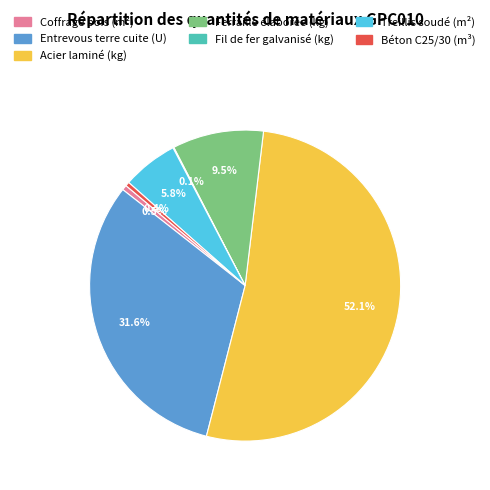

To the nearest percent, what is the combined percentage of Entrevous terre cuite (U) and Coffrage bois (m²)?

32%